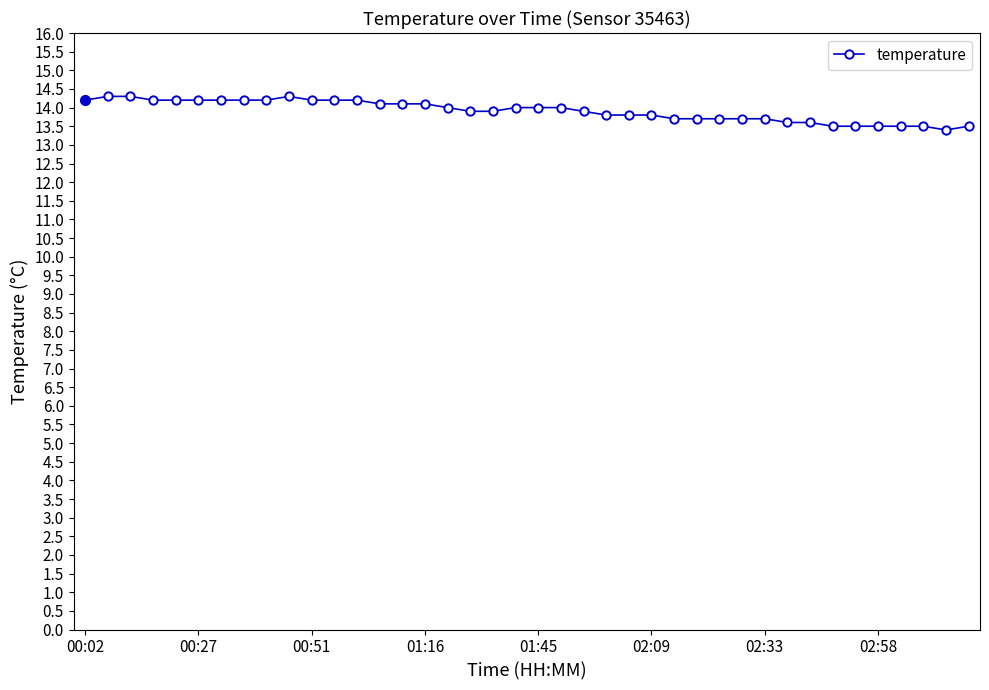

What is the sum of all values?

556.4